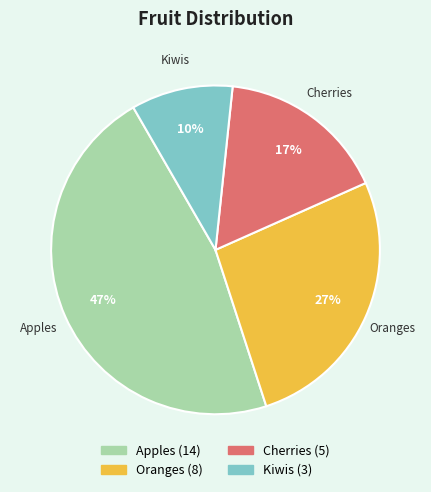

True or false: Kiwis accounts for 10% of the total.

True